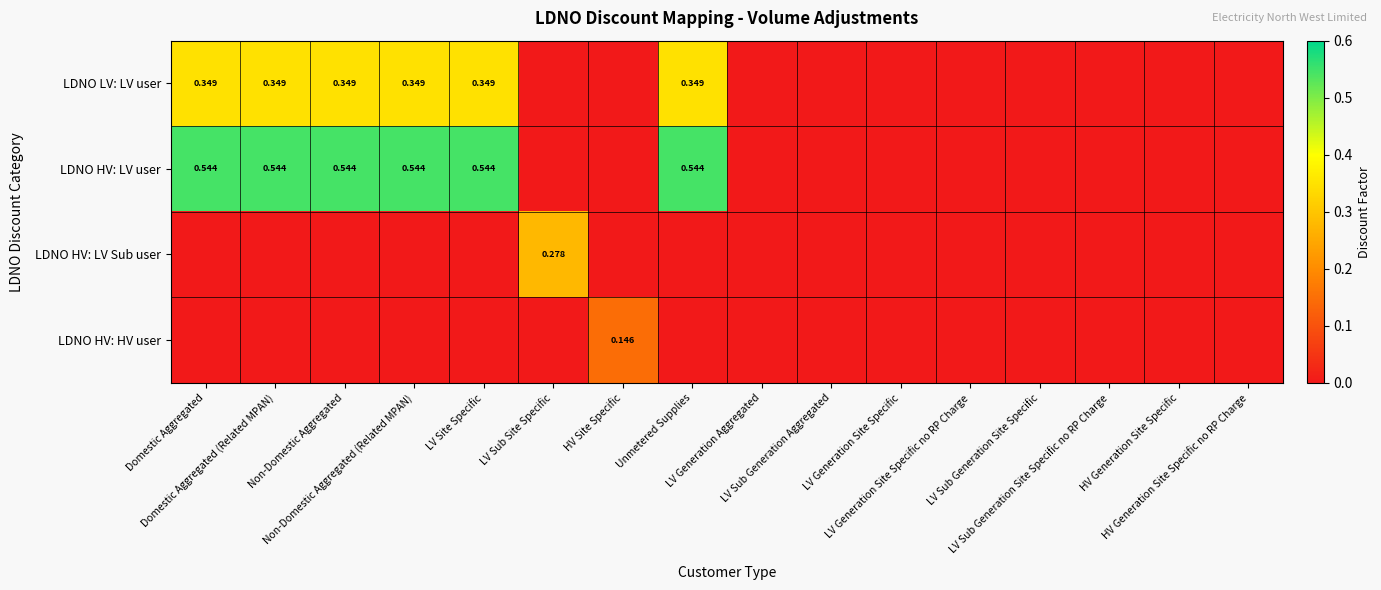

Rank the series by their maximum value, from highest to lowest.

LDNO HV: LV user, LDNO LV: LV user, LDNO HV: LV Sub user, LDNO HV: HV user